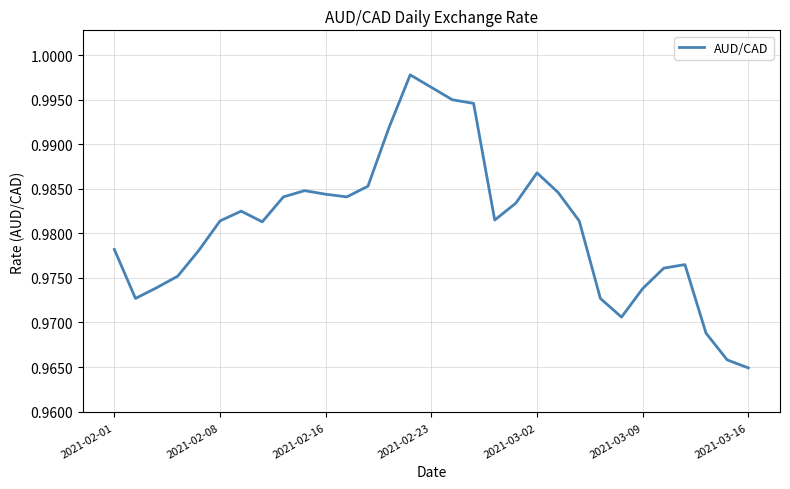

At which category does the chart reach its minimum across all series?

2021-03-16